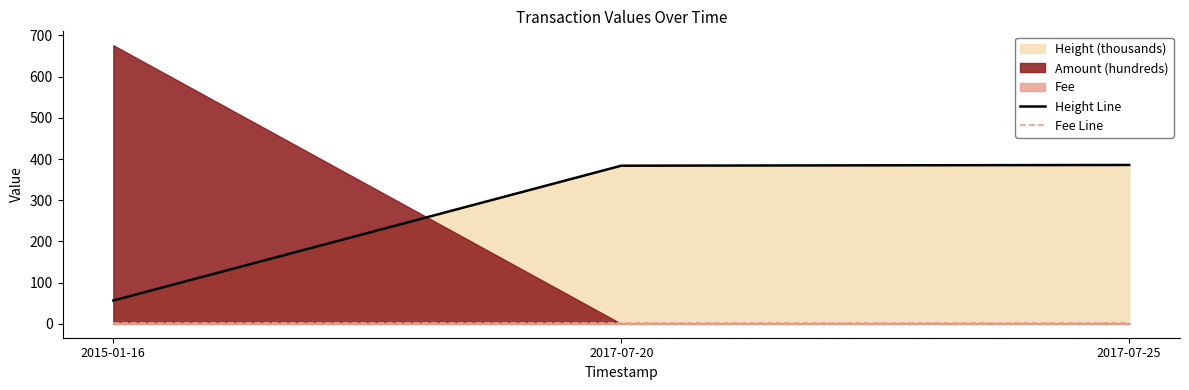

How many lines are shown in the chart?

2